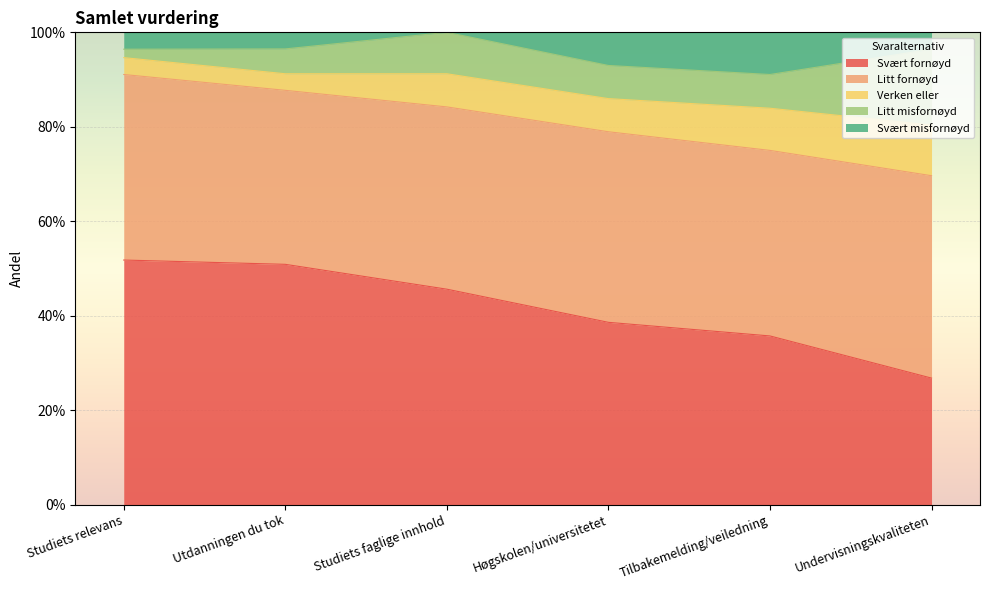

Rank the categories by Litt misfornøyd value from lowest to highest.

Studiets relevans, Utdanningen du tok, Høgskolen/universitetet, Tilbakemelding/veiledning, Studiets faglige innhold, Undervisningskvaliteten